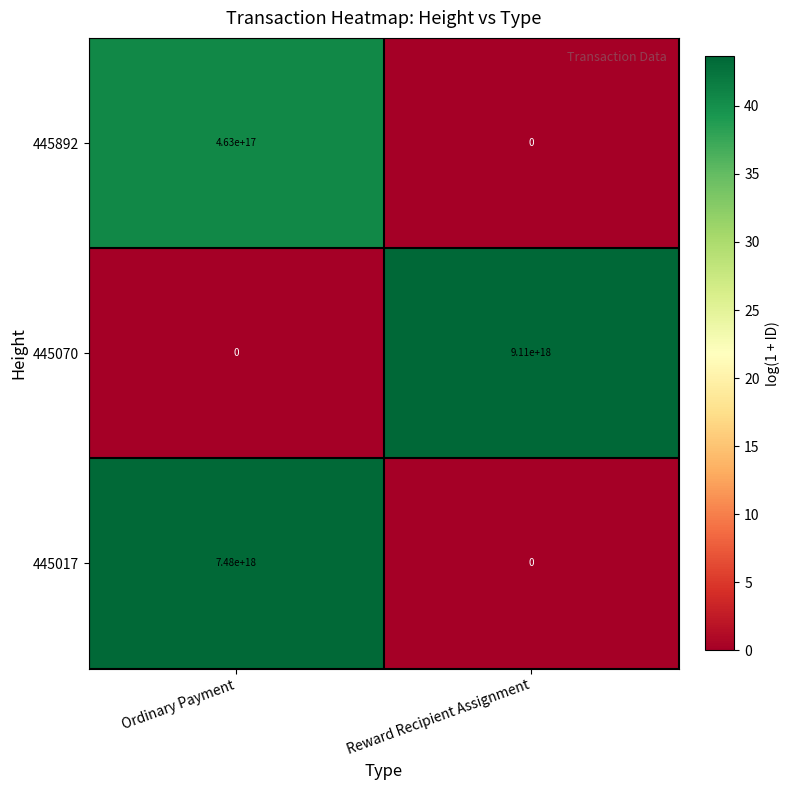

Count the number of data series in this chart.

3